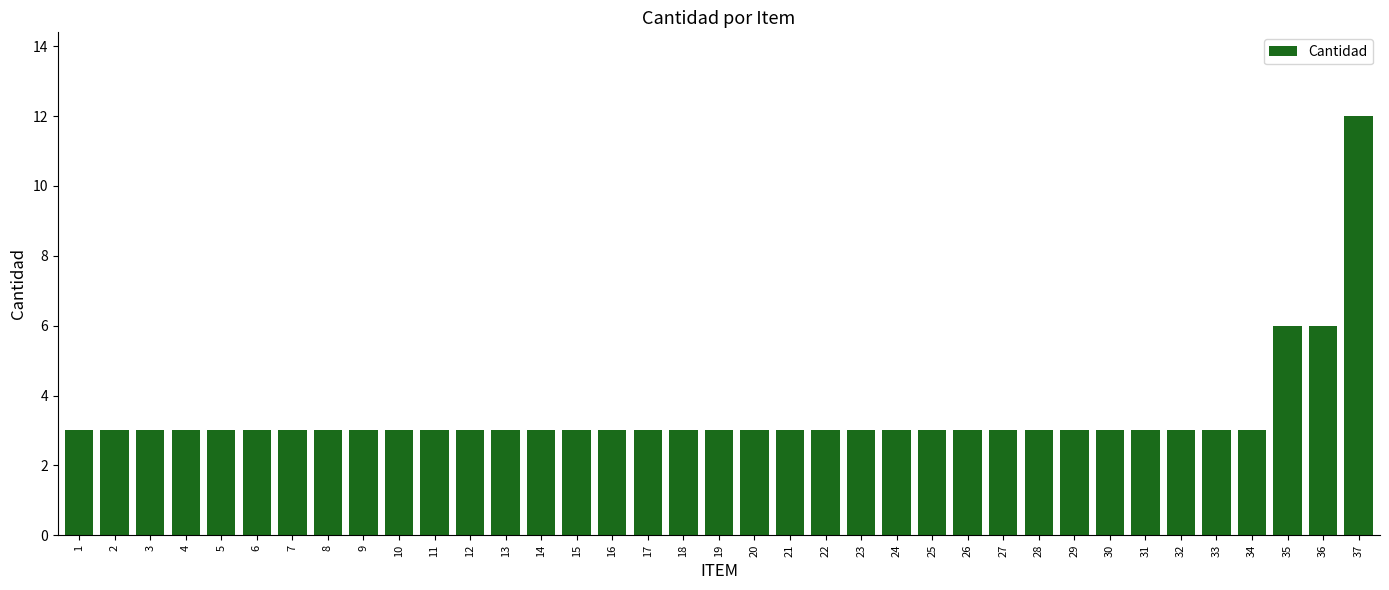

What is the difference between the second highest and second lowest values?

3